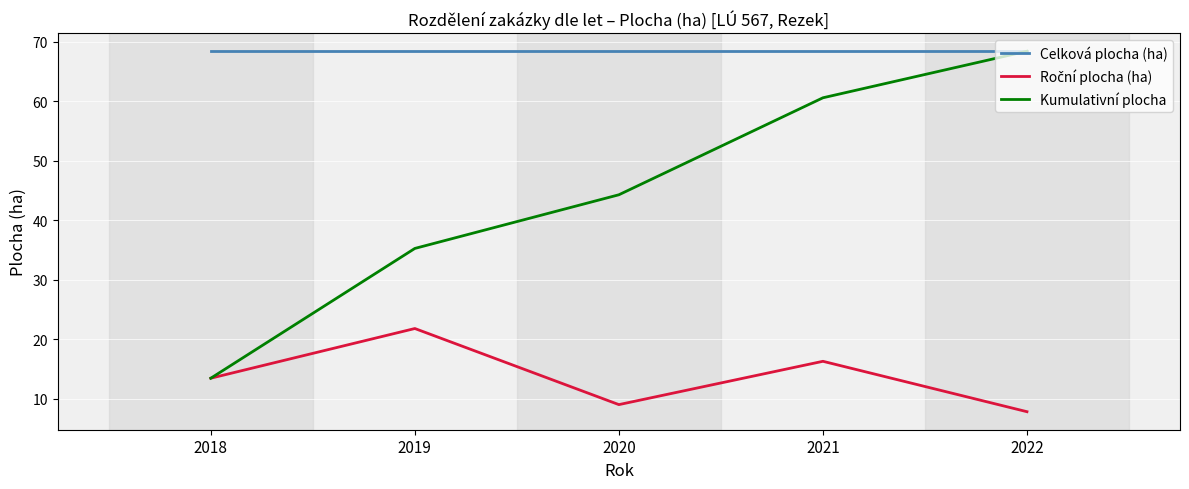

The Kumulativní plocha series shows 44.3 at 2020. True or false?

True